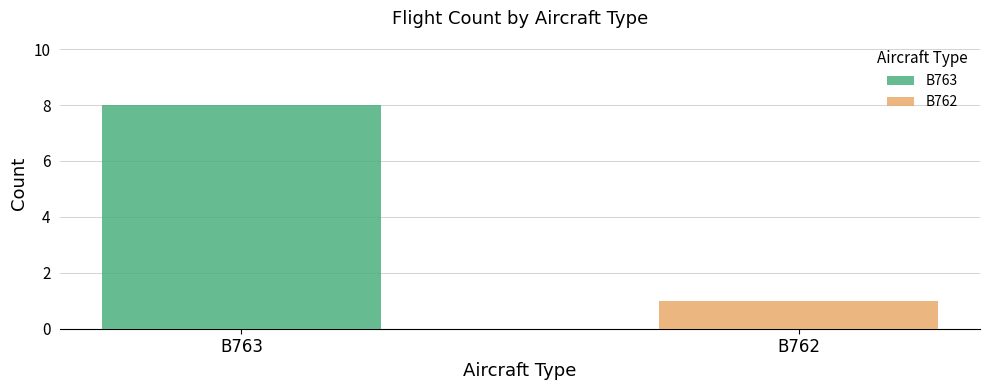

List the series in order of their peak value, highest first.

B763, B762